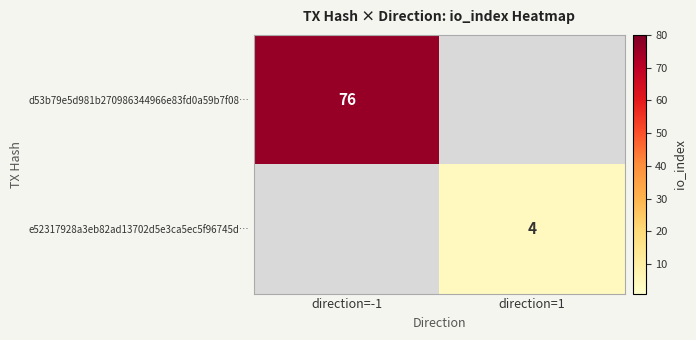

Is the value of d53b79e5d981b270986344966e83fd0a59b7f08… at direction=-1 greater than the value of e52317928a3eb82ad13702d5e3ca5ec5f96745d… at direction=1?

Yes